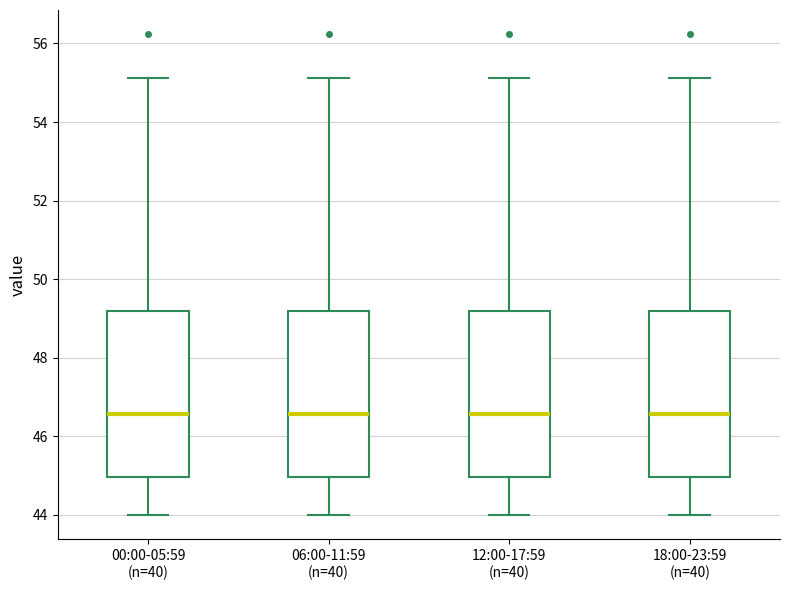

Where does the lower whisker of the box for 12:00-17:59 (n=40) end on the y-axis? The values are not printed on the chart, so give them approximately, as read against the axis.

44.0